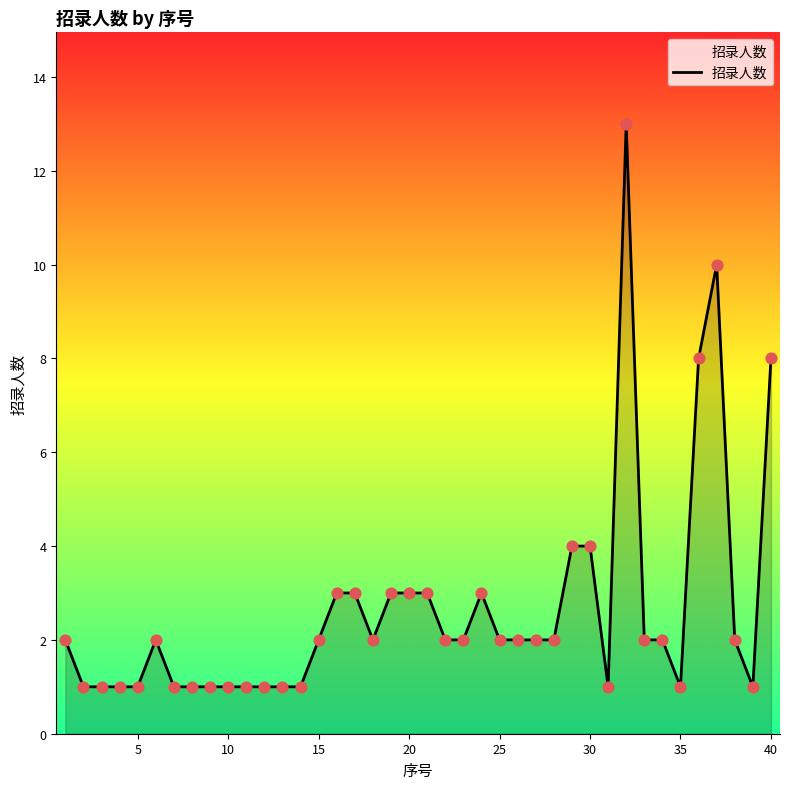

What is the maximum value shown in the chart?

13